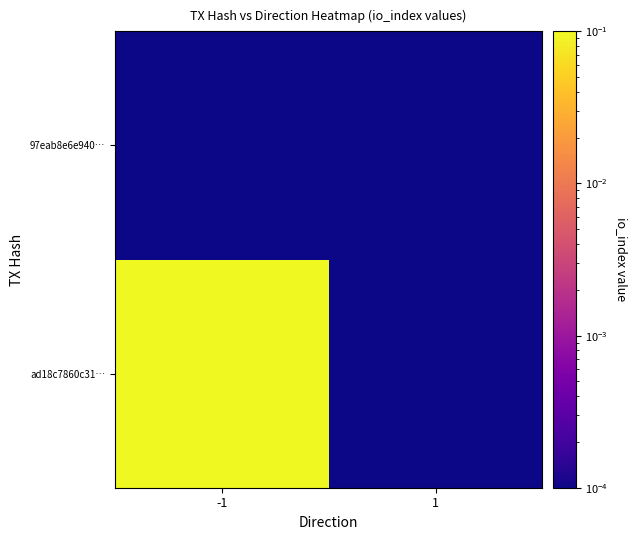

Rank the series at 1 from lowest to highest value.

ad18c7860c31…, 97eab8e6e940…